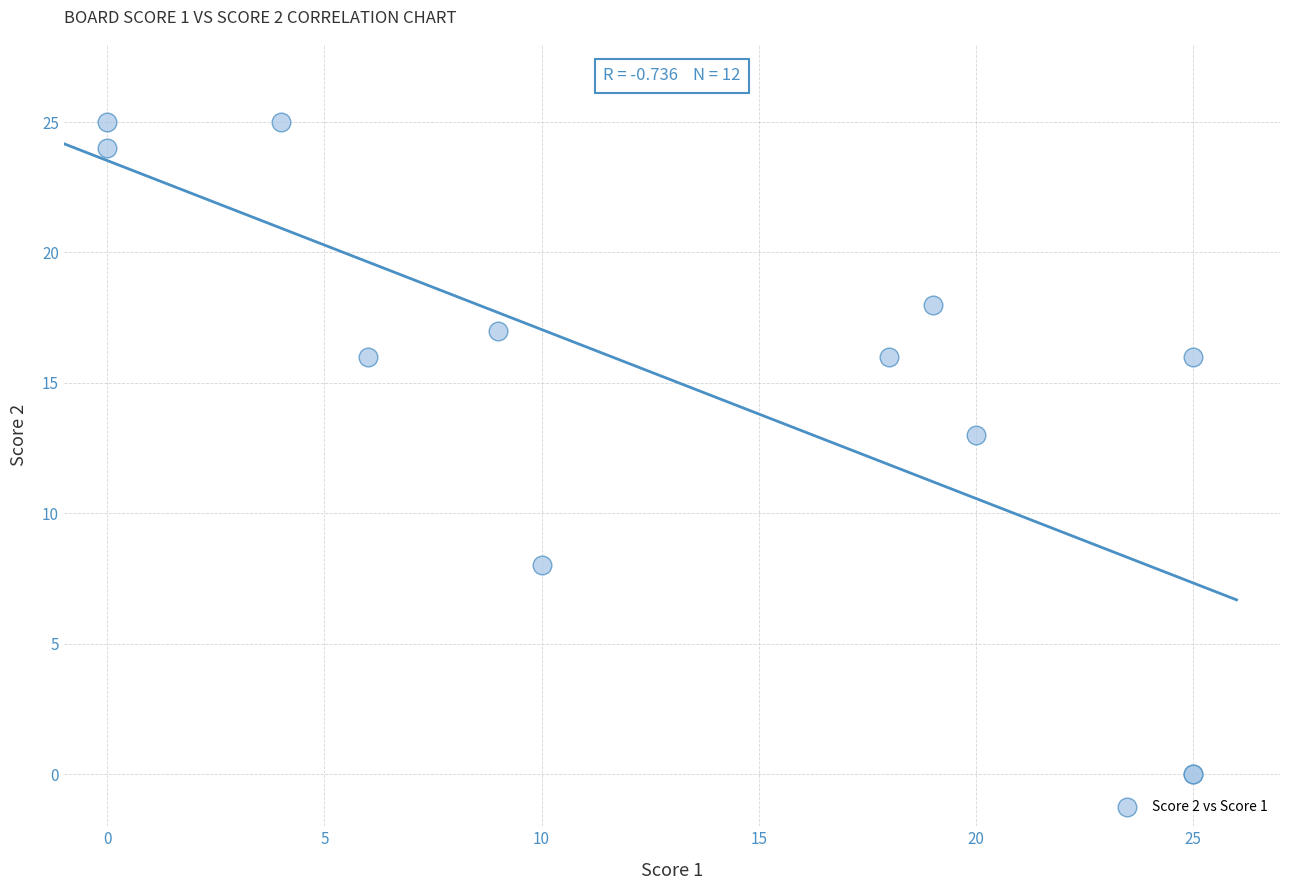

What Y value in the scatter plot is closest to 12?

13